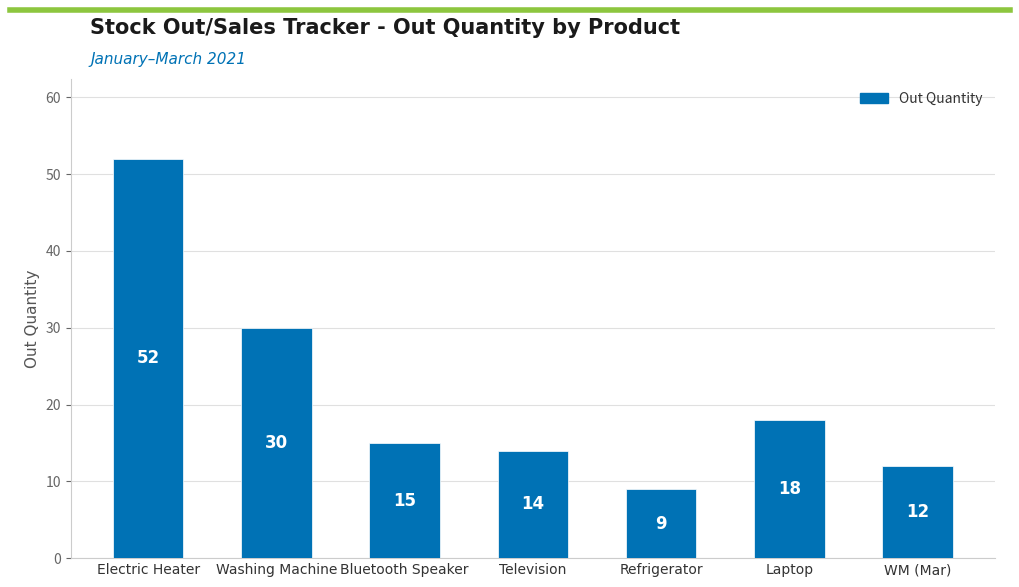

What is the label of the 1st bar from the left?

Electric Heater